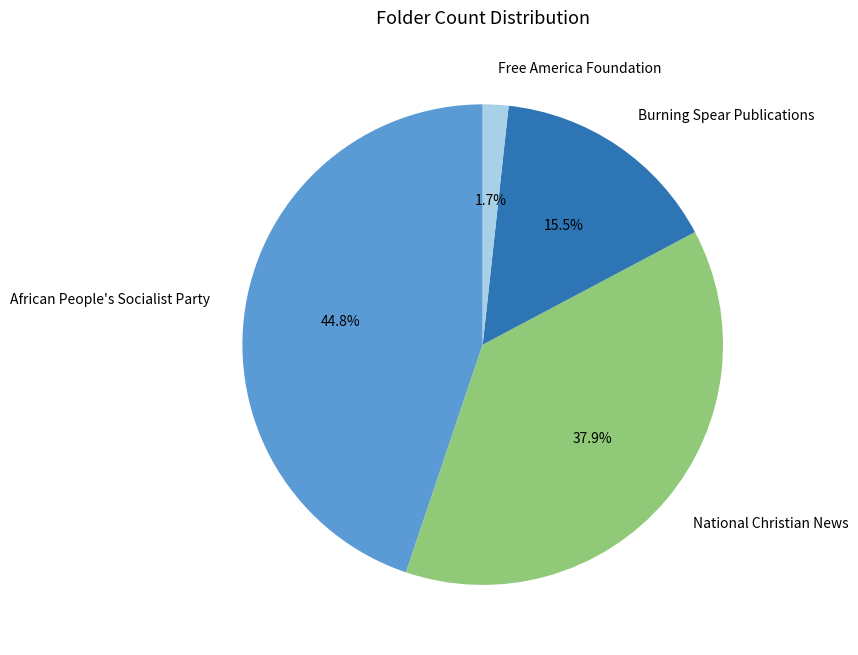

Rank the categories by value from highest to lowest.

African People's Socialist Party, National Christian News, Burning Spear Publications, Free America Foundation